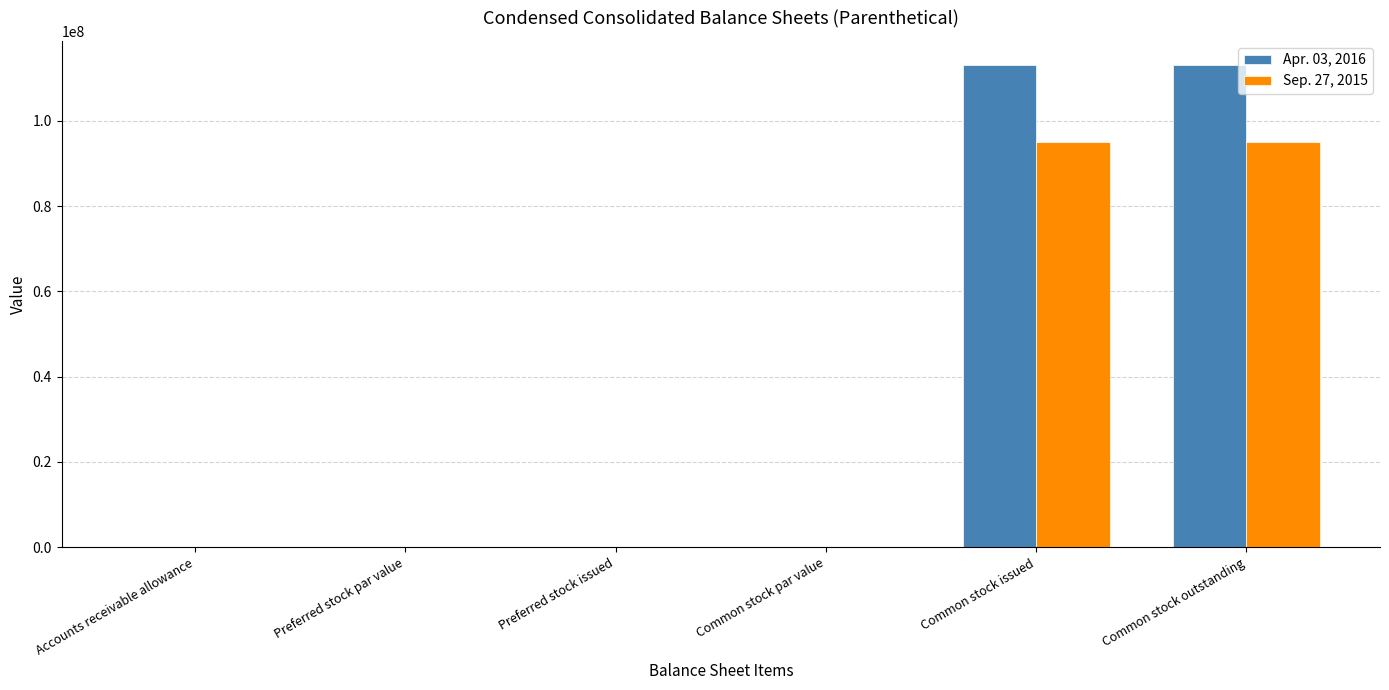

Is the value of Sep. 27, 2015 at Common stock outstanding greater than the value of Apr. 03, 2016 at Common stock par value?

Yes